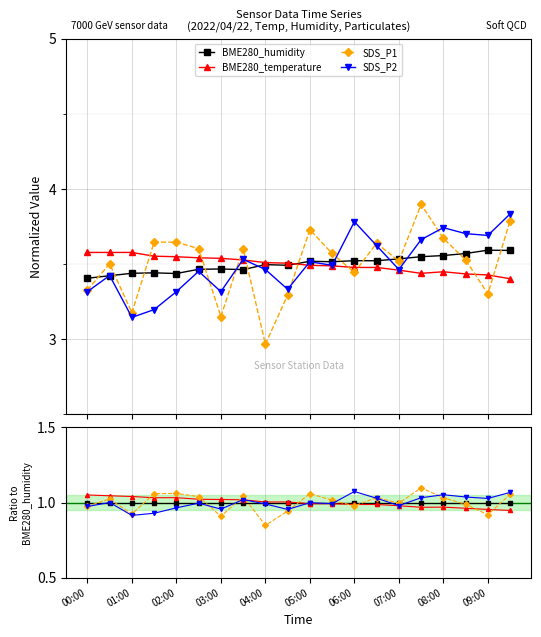

What is the label of the 4th point from the left?

03:00